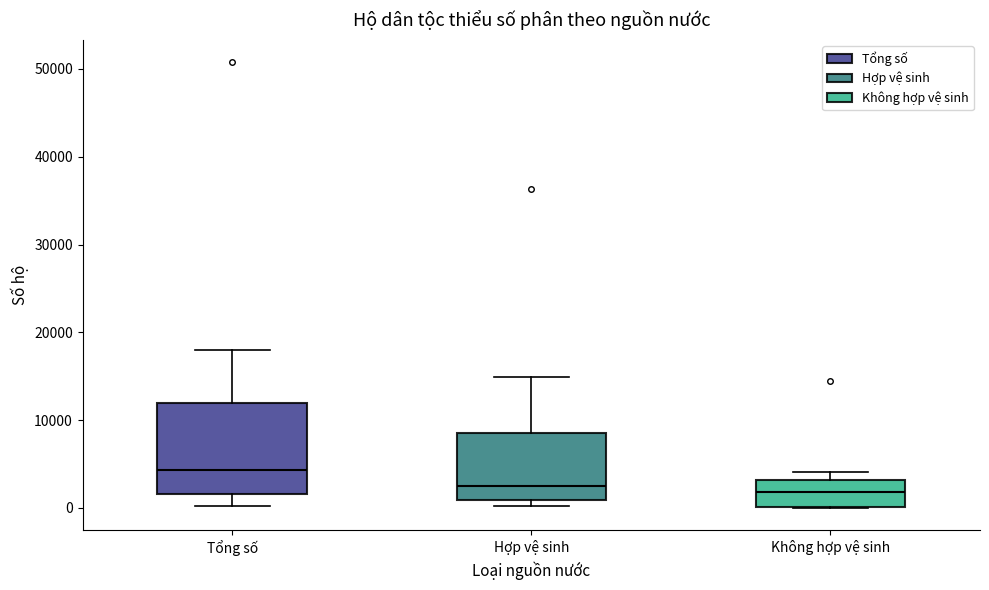

Where is the lower edge of the box for Tổng số on the y-axis? The values are not printed on the chart, so give them approximately, as read against the axis.

2000